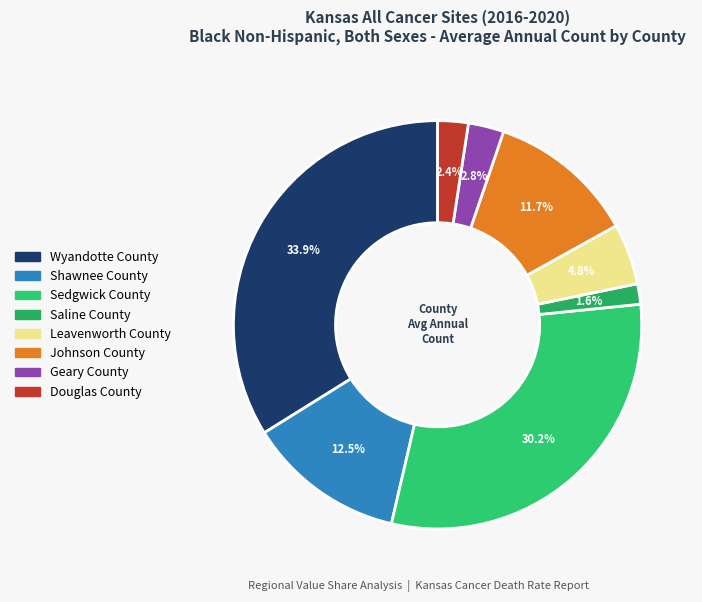

Count the number of slices in the pie.

8